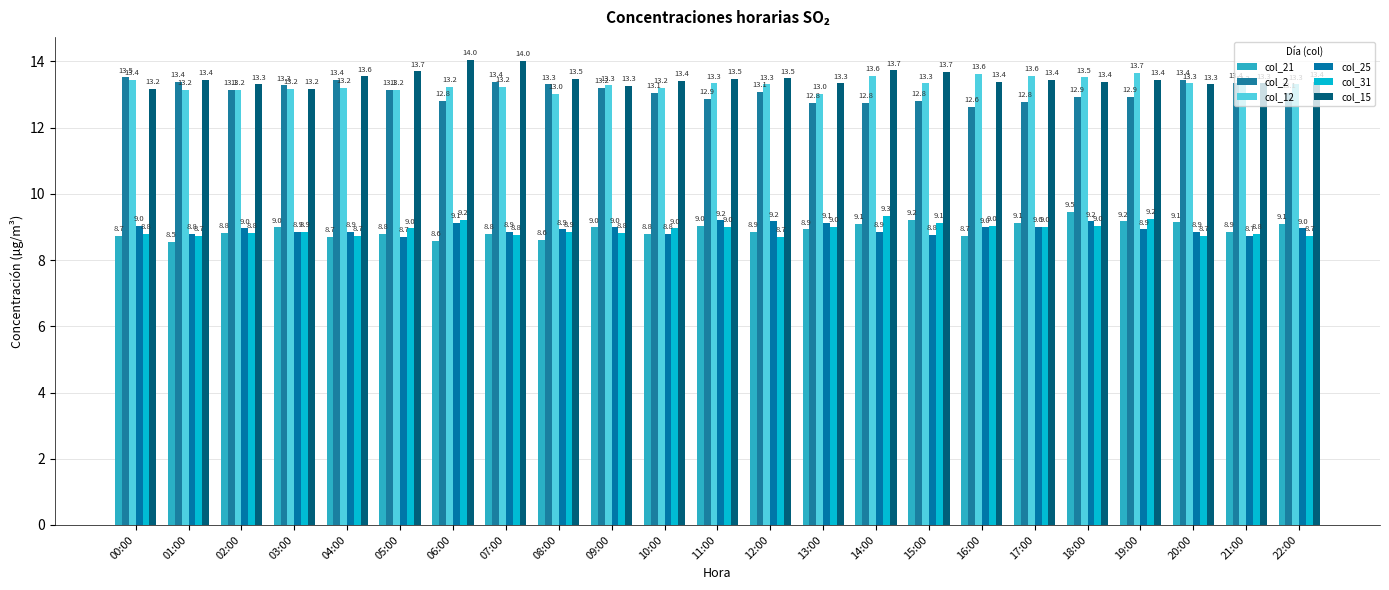

Is the value of col_21 at 15:00 greater than the value of col_2 at 09:00?

No